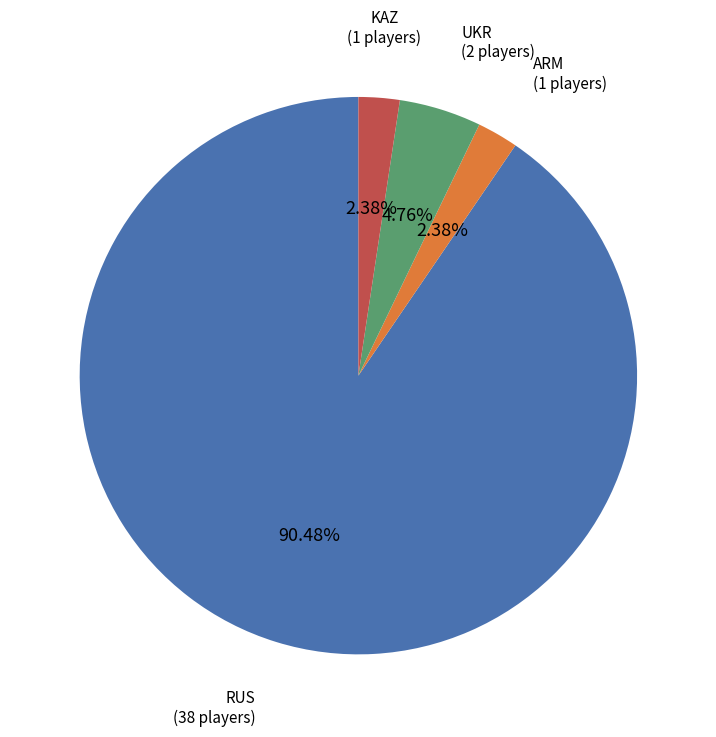

How many slices are in this pie chart?

4